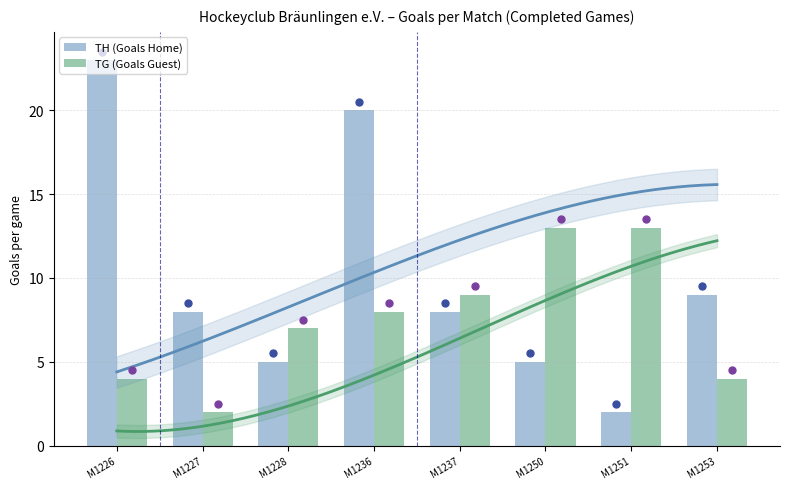

True or false: TG (Goals Guest) has a value of 23 at M1250.

False